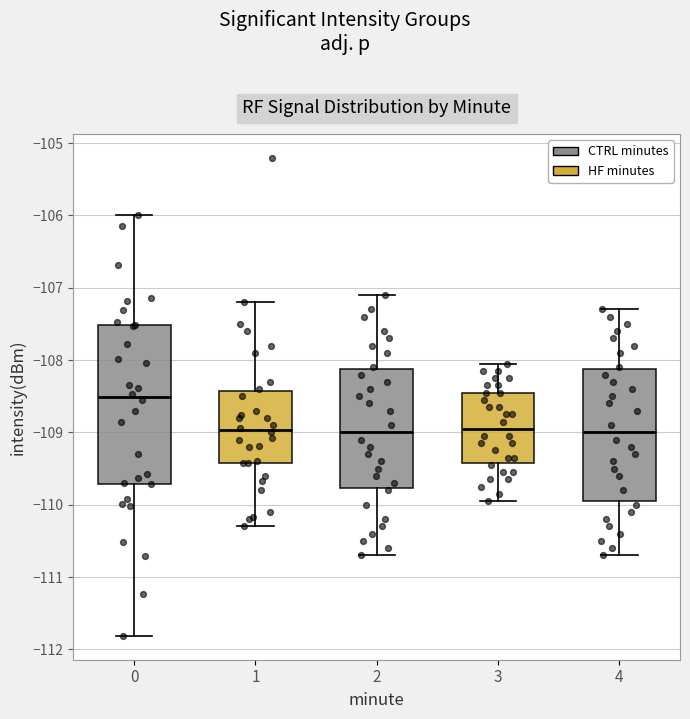

Where is the upper edge of the box at x = 4 on the y-axis? The values are not printed on the chart, so give them approximately, as read against the axis.

-108.1